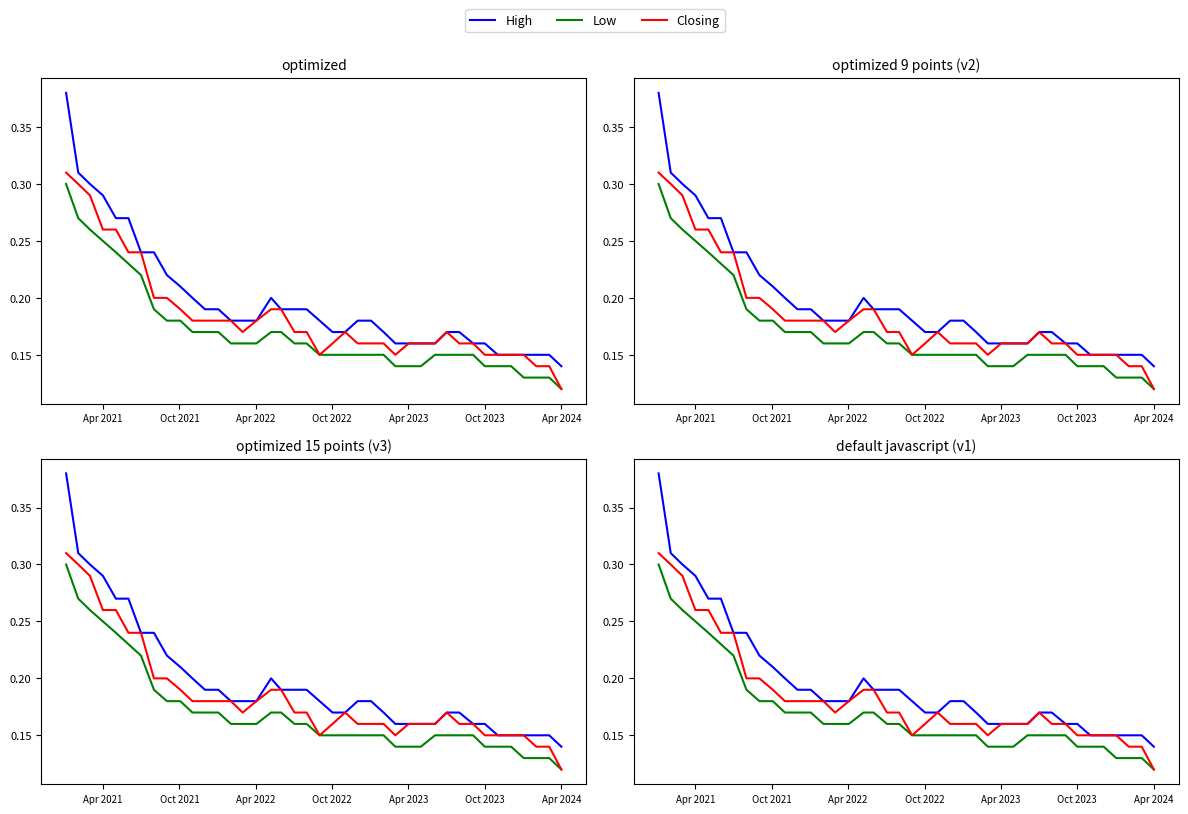

Rank the series by their average value, from lowest to highest.

Low, Closing, High